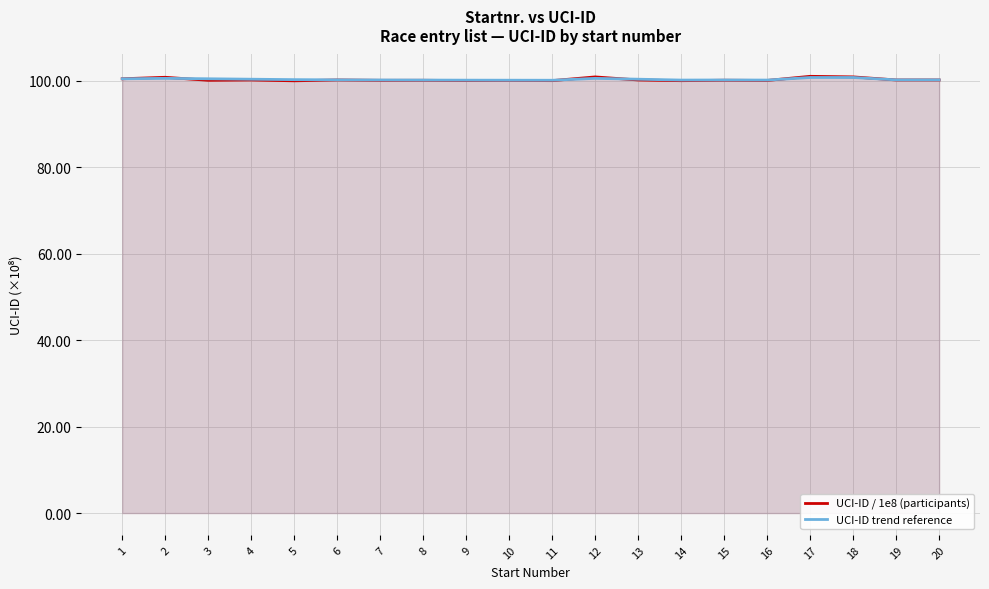

True or false: UCI-ID trend reference has a value of 180.7 at 18.

False